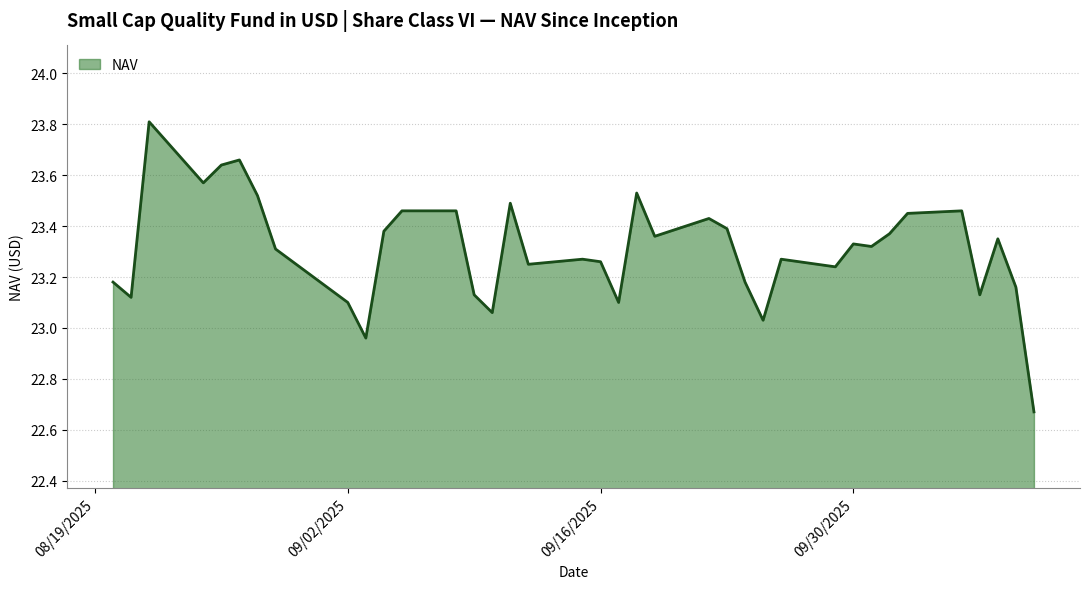

What is the greatest value displayed?

23.8